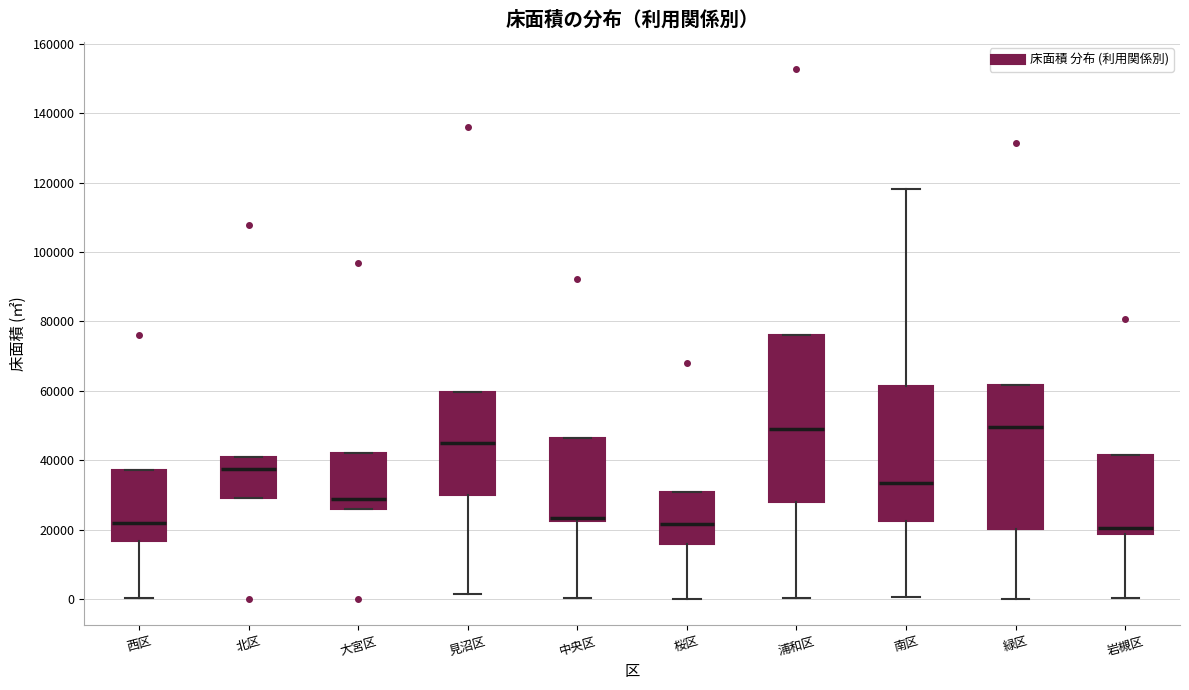

Comparing the boxes themselves (not the whiskers), which one is the tallest?

浦和区